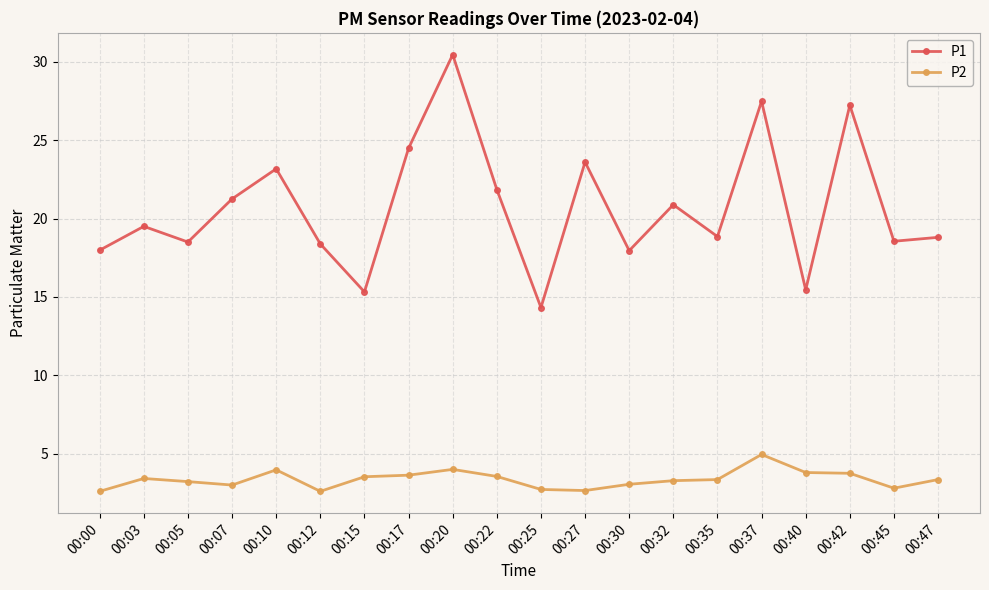

True or false: P2 and P1 cross at least once.

False